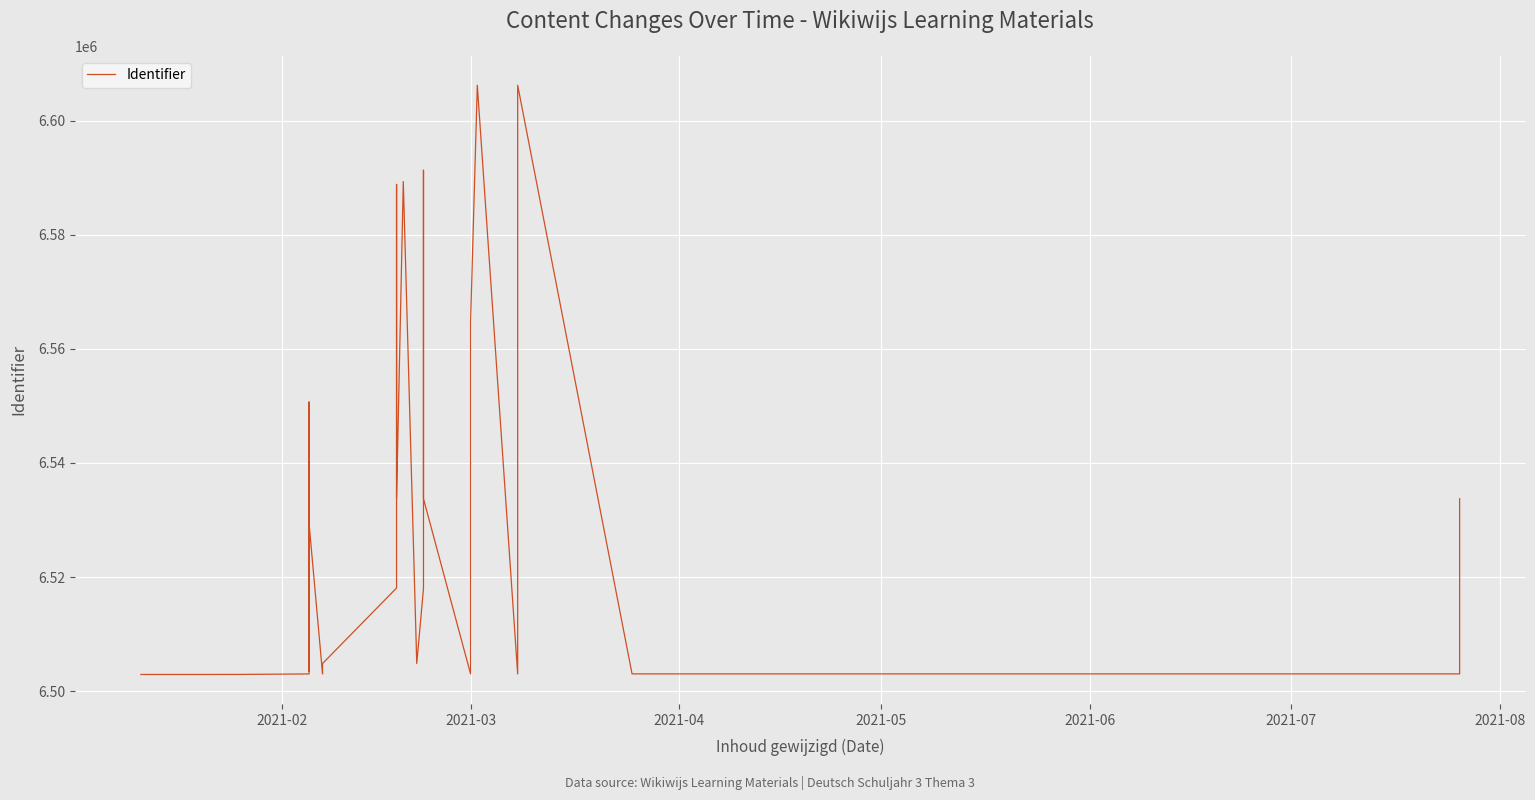

What is the sum of the values at 31 and 2021-07?

13067657